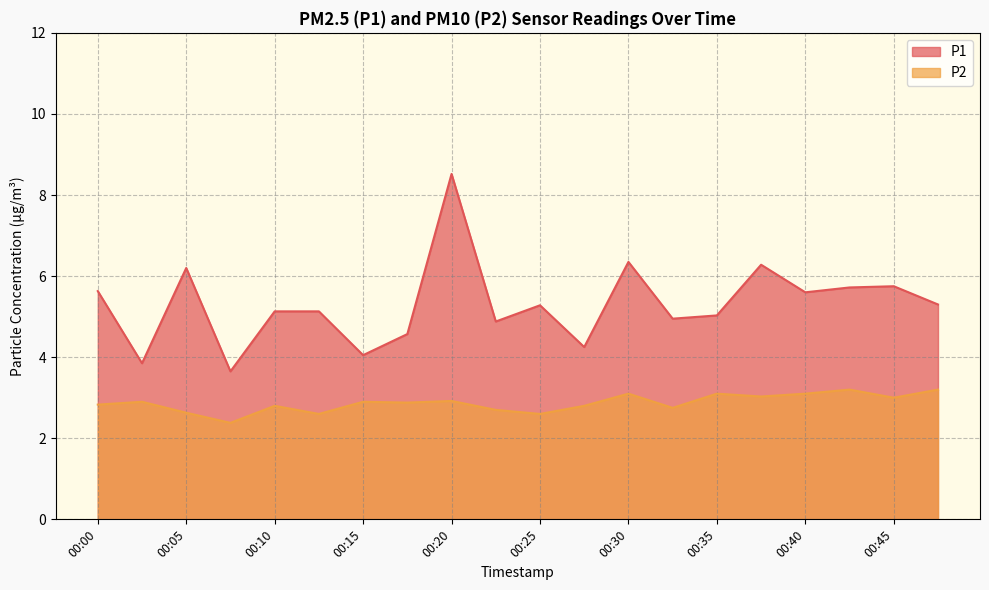

How many interior local peaks does the P1 series have?

6